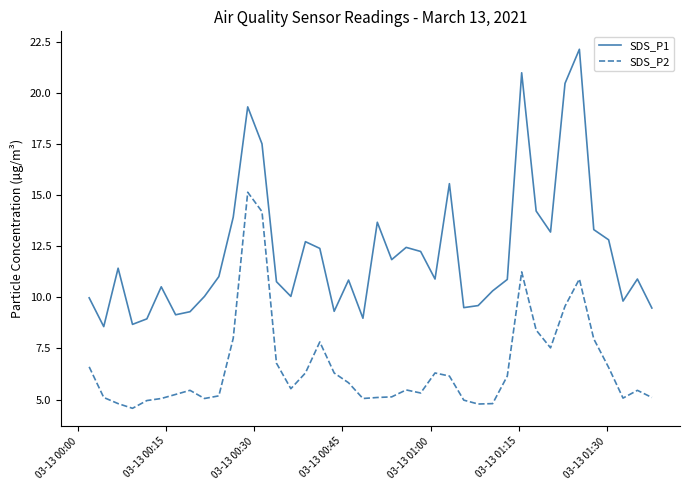

What is the difference between the maximum and minimum values in the SDS_P1 series?

13.6